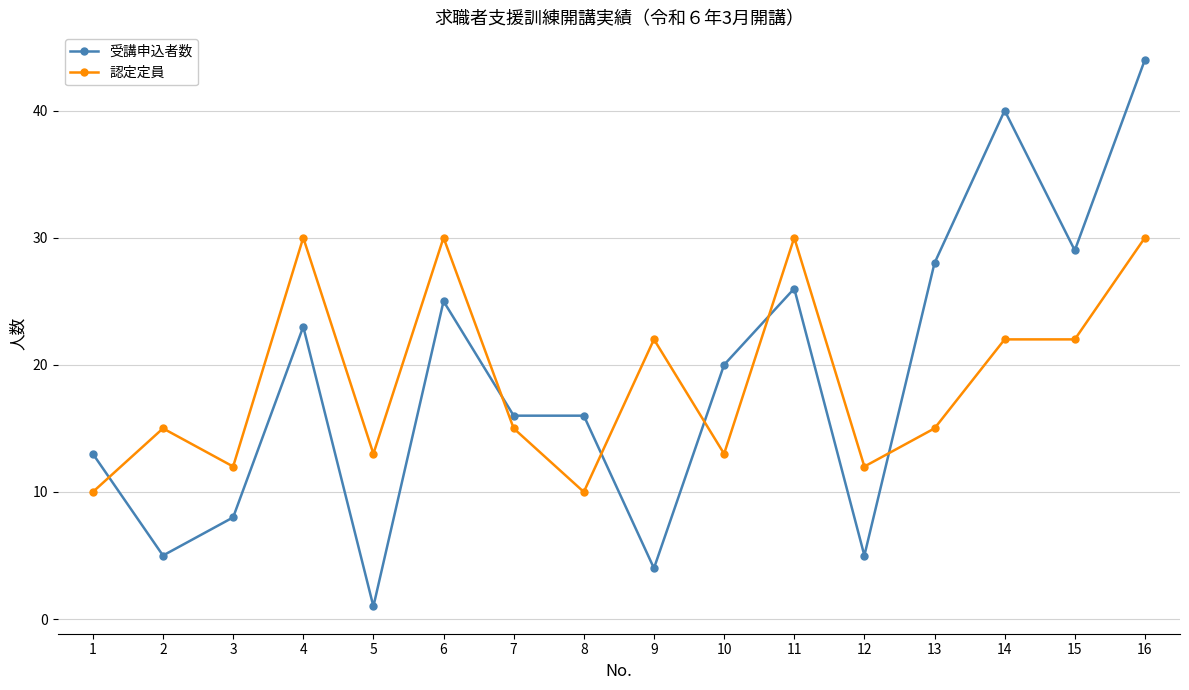

What is the difference between the maximum and minimum values in the 受講申込者数 series?

43